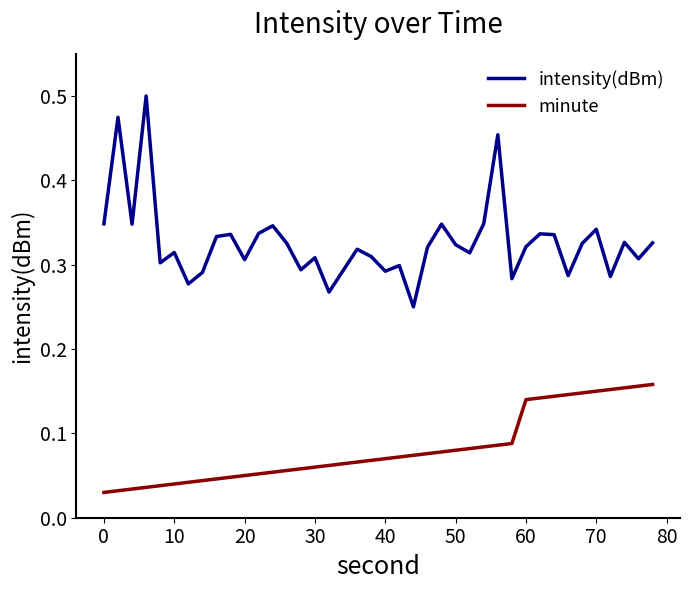

True or false: minute and intensity(dBm) intersect in this chart.

False